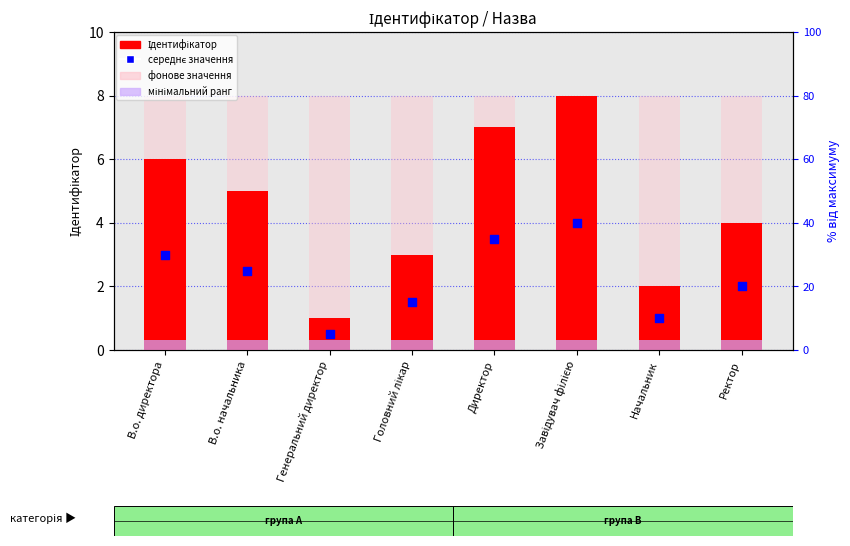

Which series has the widest spread of Y values?

Ідентифікатор